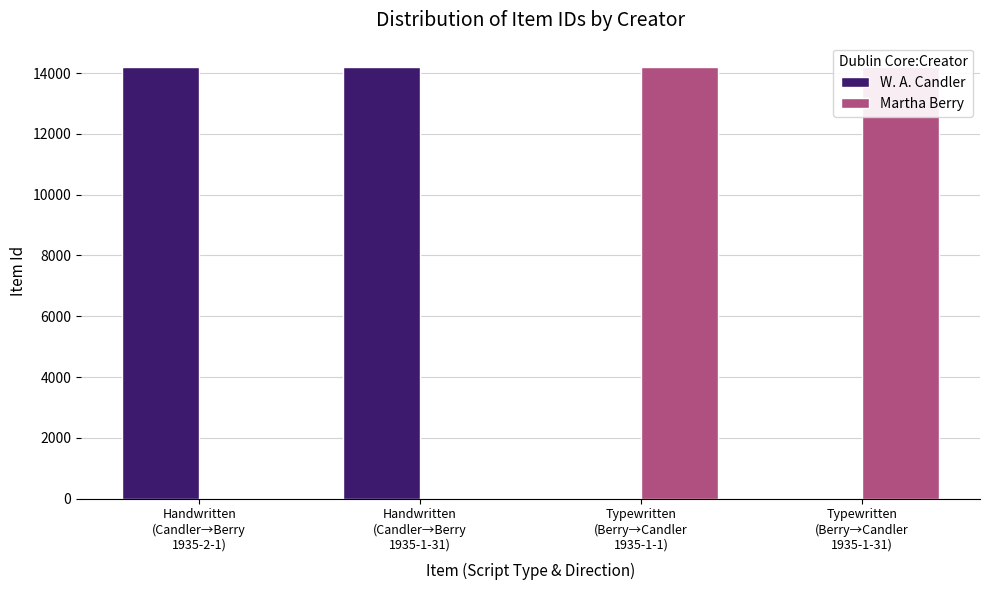

What is the average value of the Martha Berry series?

7102